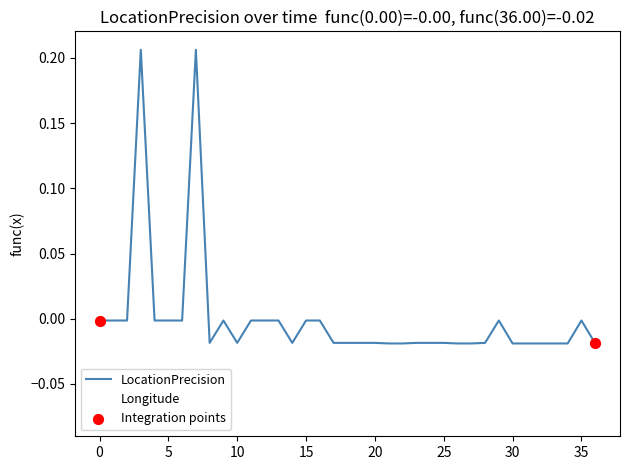

Rank the series by their maximum value, from lowest to highest.

Longitude, LocationPrecision